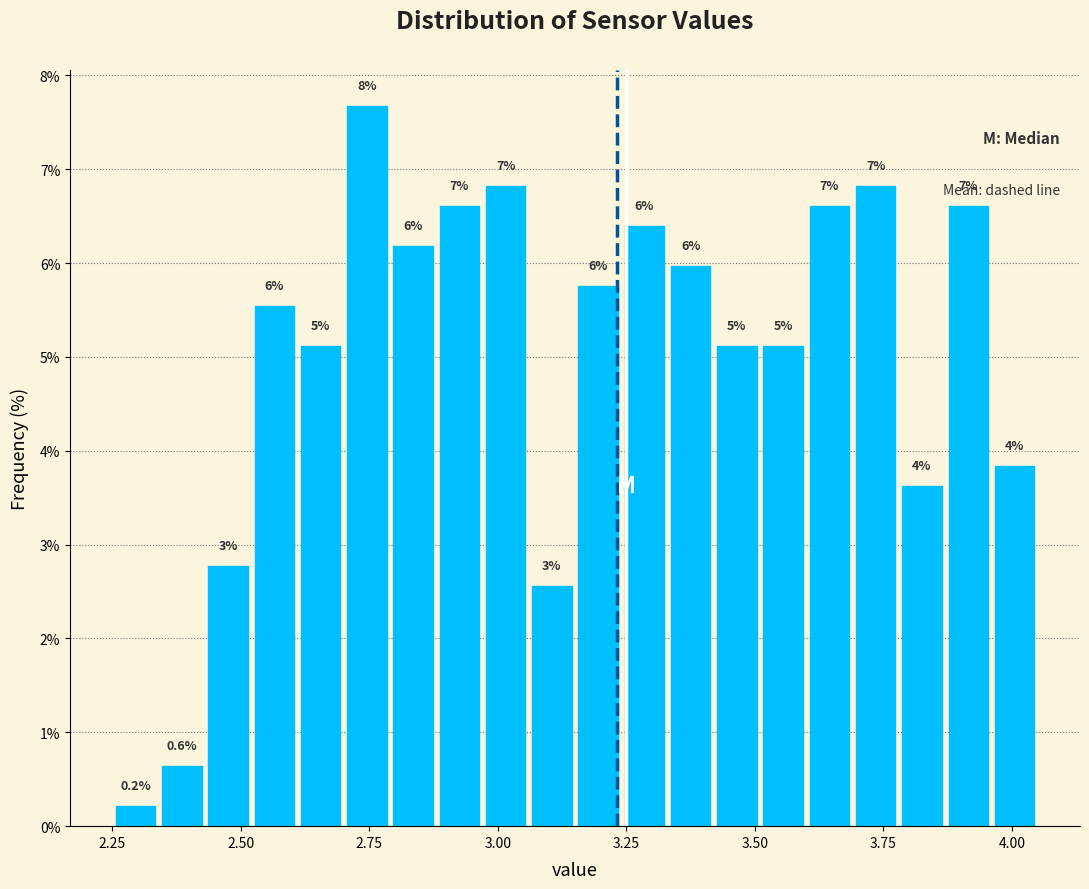

Read against the x-axis, roughly where is the centre of the tallest bar?

2.75